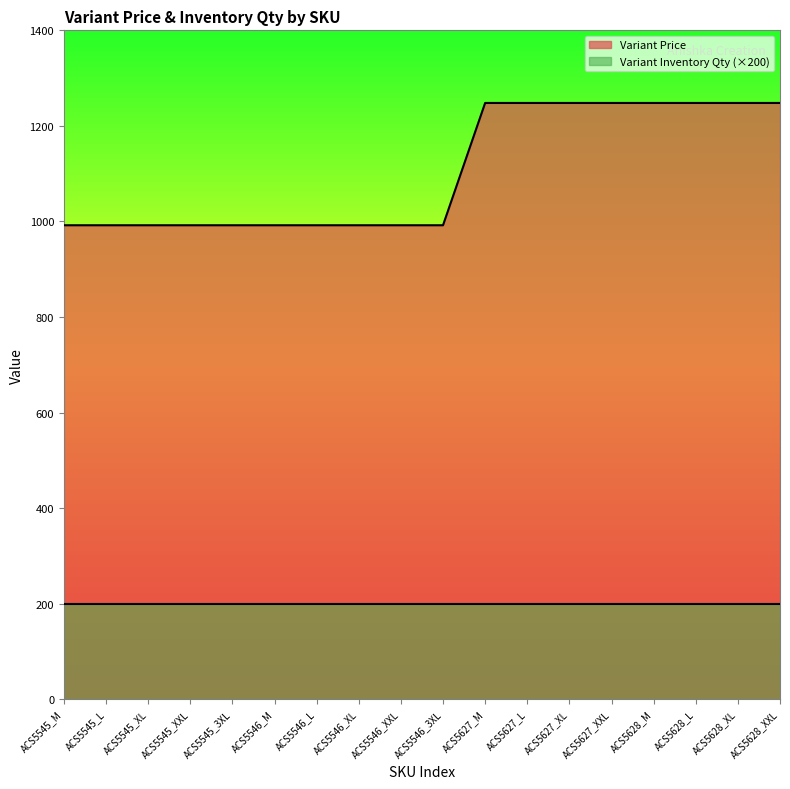

Reading left to right, transcribe all the data shown in this chart.

ACS5545_M=992	ACS5545_L=992	ACS5545_XL=992	ACS5545_XXL=992	ACS5545_3XL=992	ACS5546_M=992	ACS5546_L=992	ACS5546_XL=992	ACS5546_XXL=992	ACS5546_3XL=992	ACS5627_M=1248	ACS5627_L=1248	ACS5627_XL=1248	ACS5627_XXL=1248	ACS5628_M=1248	ACS5628_L=1248	ACS5628_XL=1248	ACS5628_XXL=1248